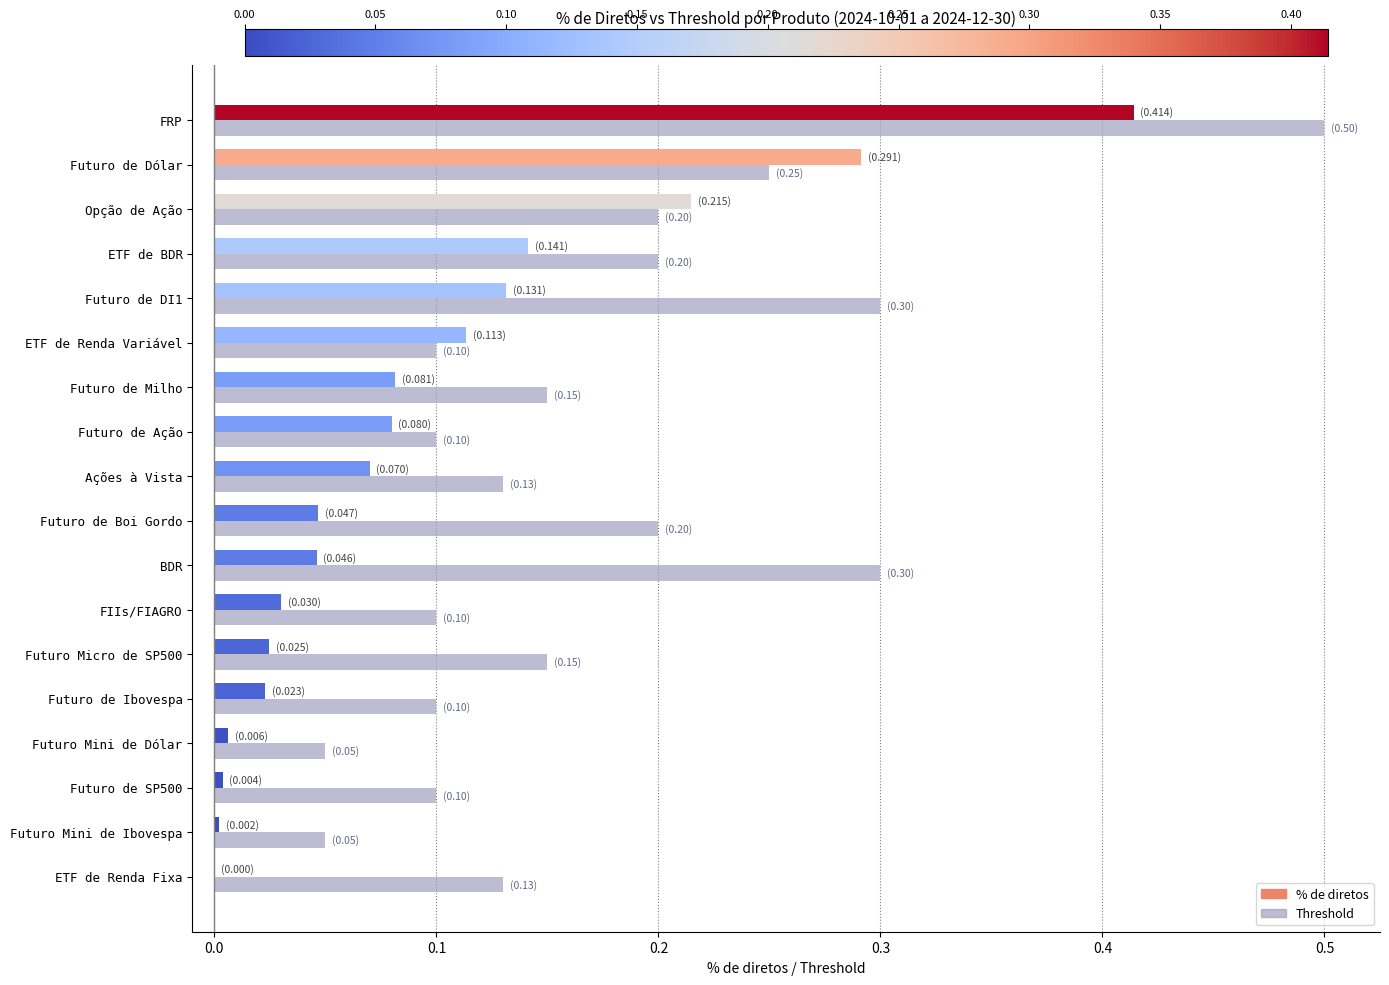

At which category is the sum across all series the highest?

FRP